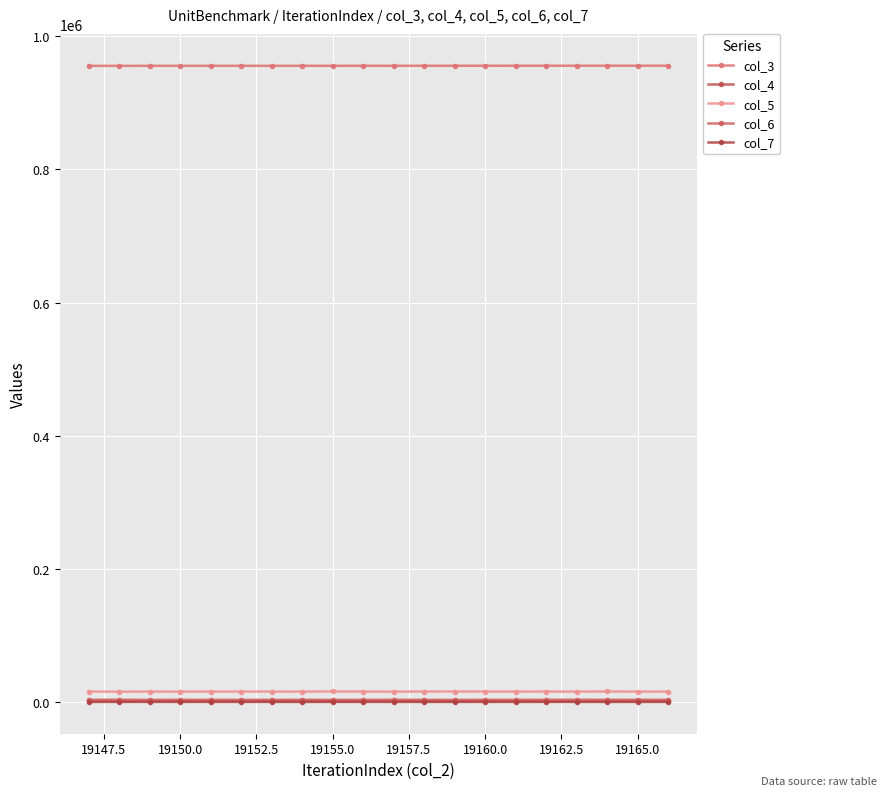

Does the chart have visible grid lines?

Yes